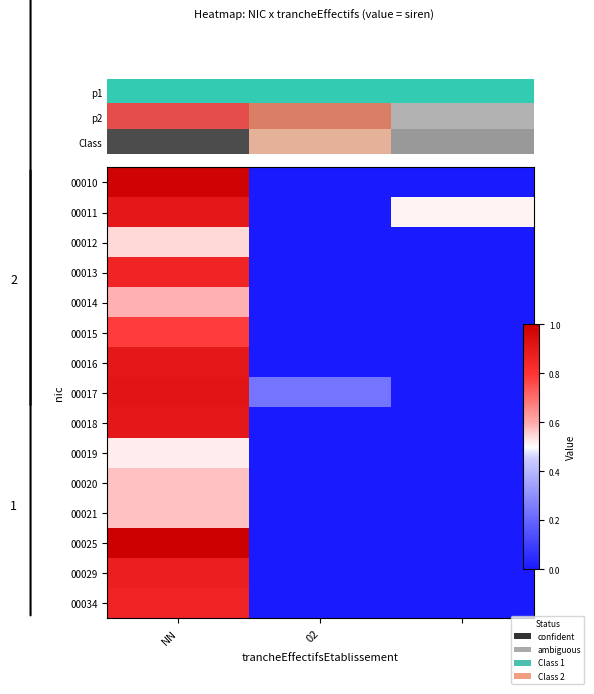

How many categories are shown in the chart?

3